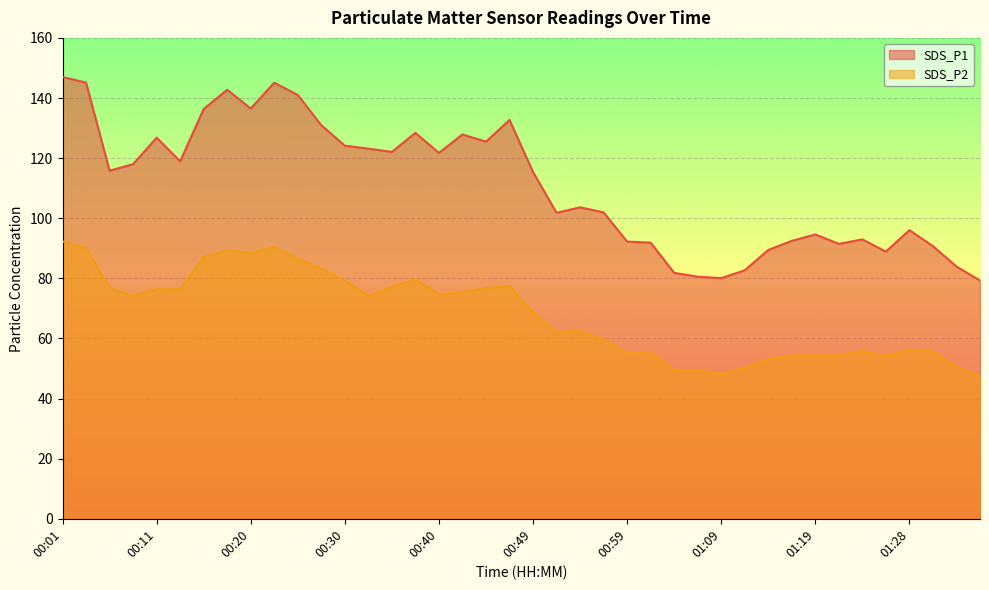

At which category does the chart reach its peak across all series?

00:01